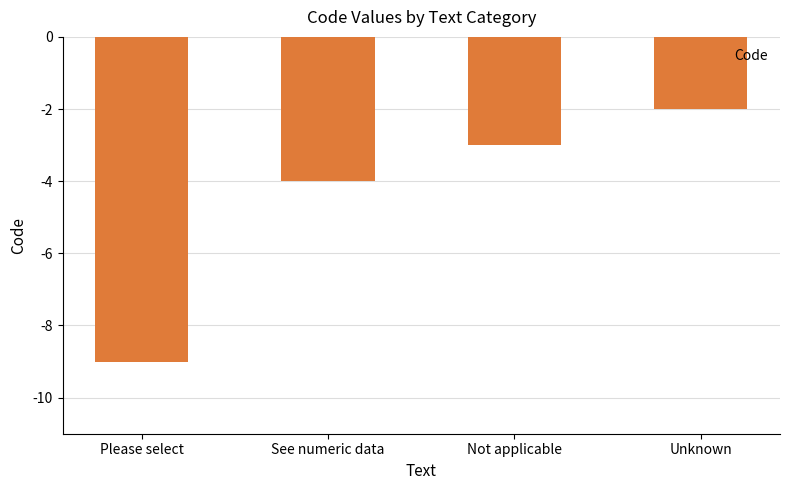

What is the difference between the values at Not applicable and Please select?

6